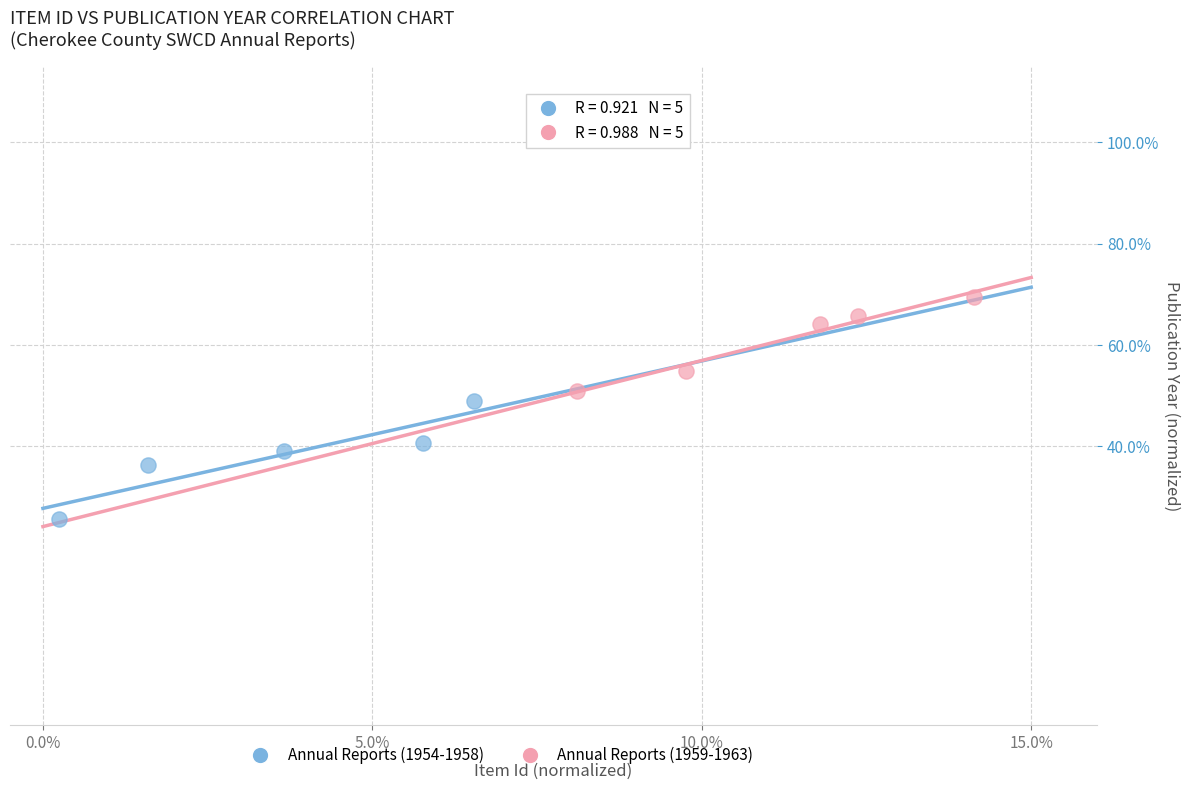

What are all the series names shown in the legend?

Annual Reports (1954-1958), Annual Reports (1959-1963)